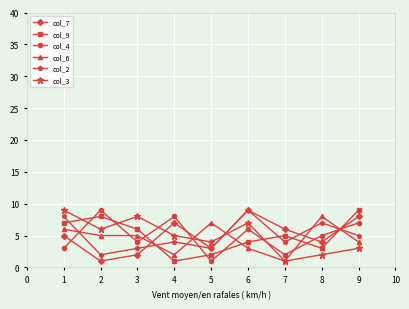

True or false: col_3 has a value of 3 at 3.

False